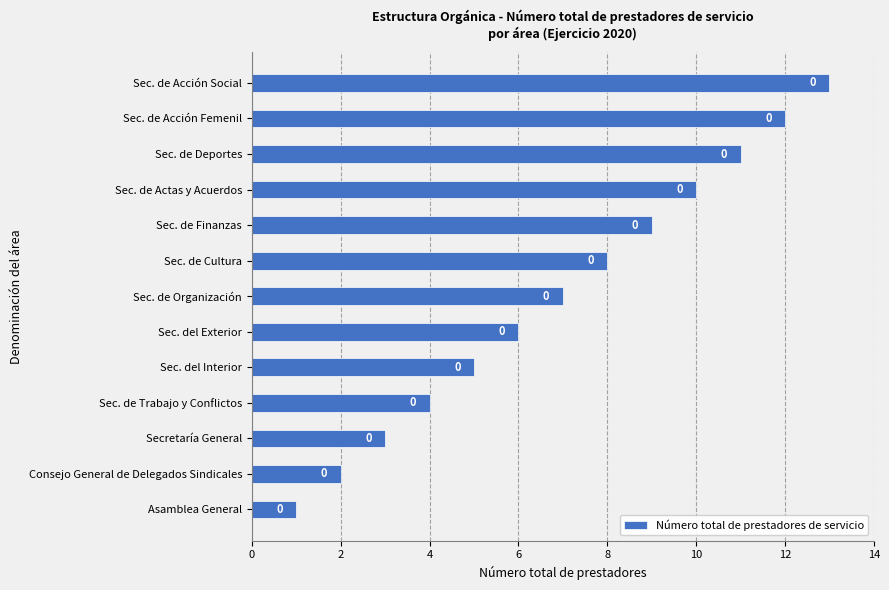

Does the chart contain any negative values?

No